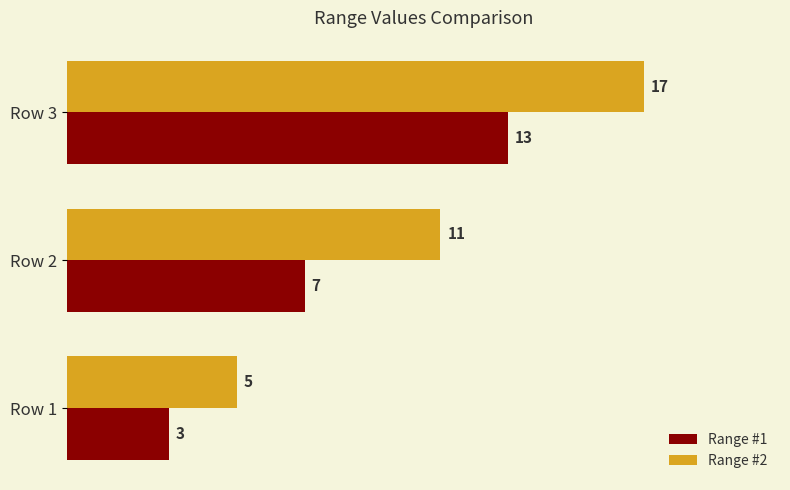

The value of Range #1 at Row 2 is 10. True or false?

False